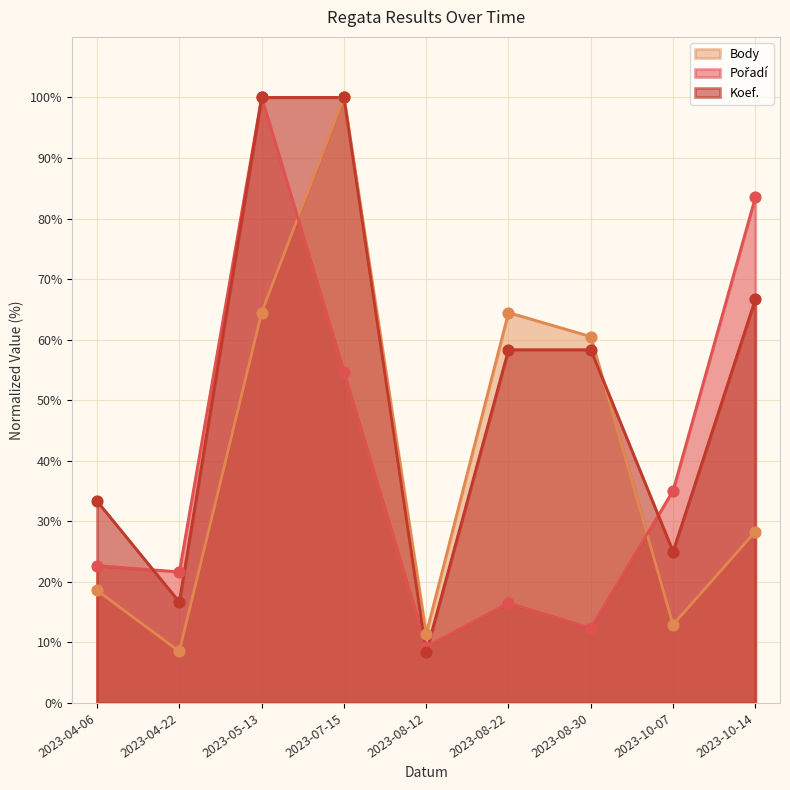

Is the value of Body at 2023-08-30 greater than the value of Pořadí at 2023-08-12?

Yes